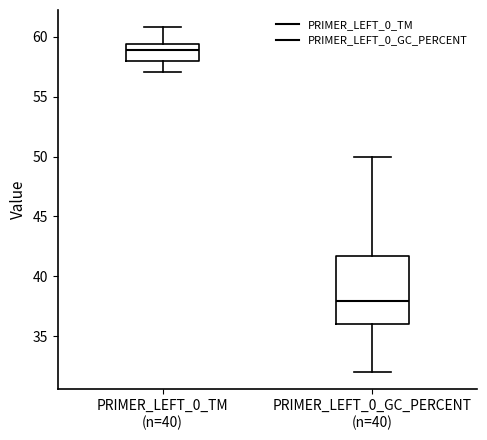

Where does the upper whisker of the box for PRIMER_LEFT_0_TM (n=40) end on the y-axis? The values are not printed on the chart, so give them approximately, as read against the axis.

61.0